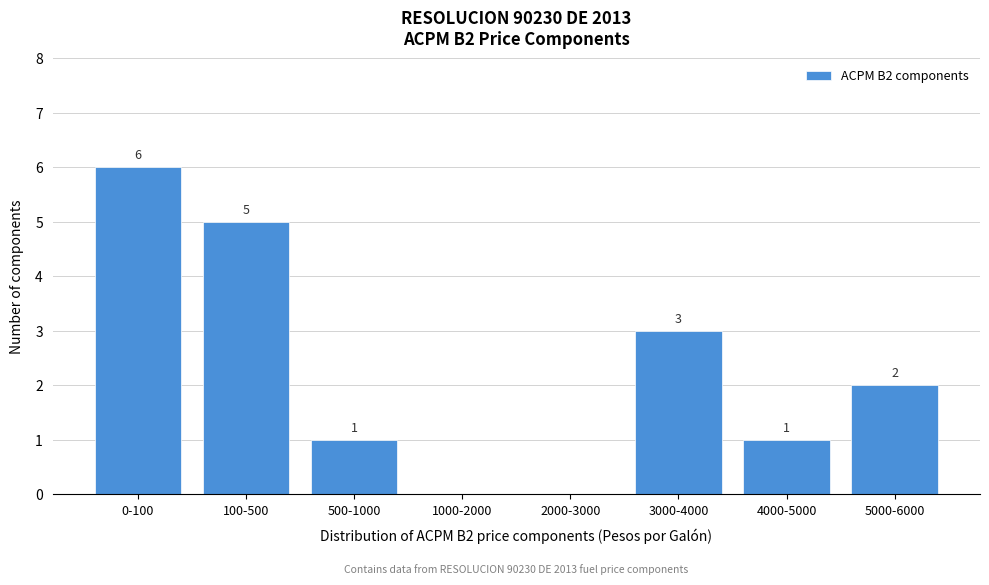

Reading right to left, what are all the values shown in this chart?

5000-6000=2	4000-5000=1	3000-4000=3	2000-3000=0	1000-2000=0	500-1000=1	100-500=5	0-100=6